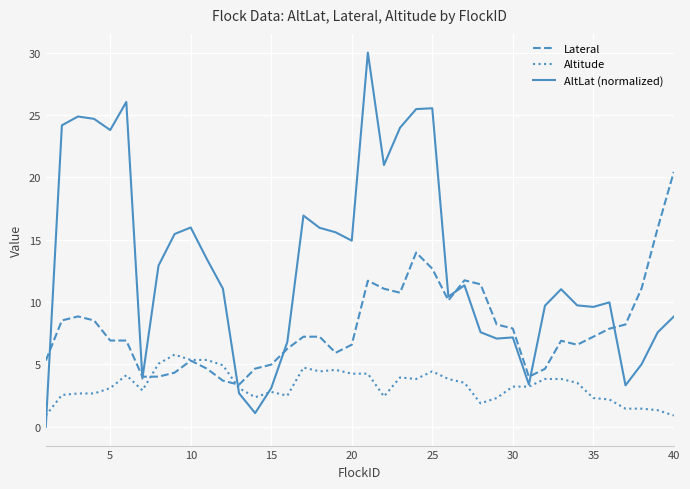

What is the average value of the AltLat (normalized) series?

13.0